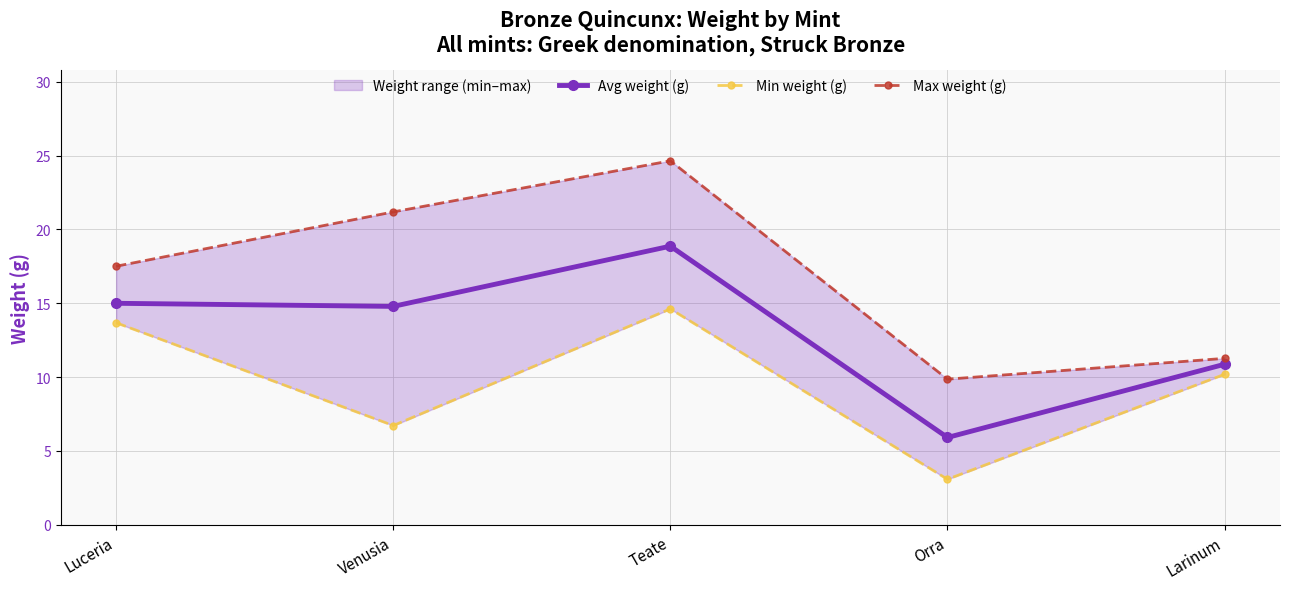

At how many categories does at least one series exceed 17?

3